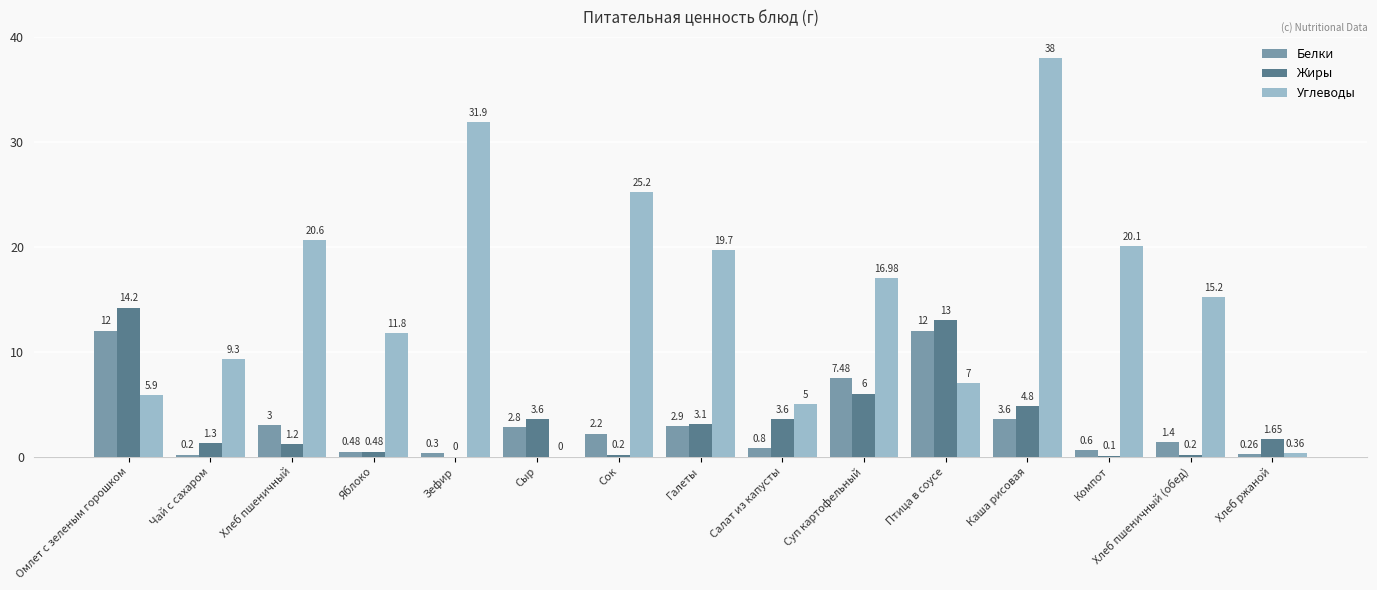

Between Хлеб пшеничный and Хлеб пшеничный (обед), which series saw the biggest shift?

Углеводы